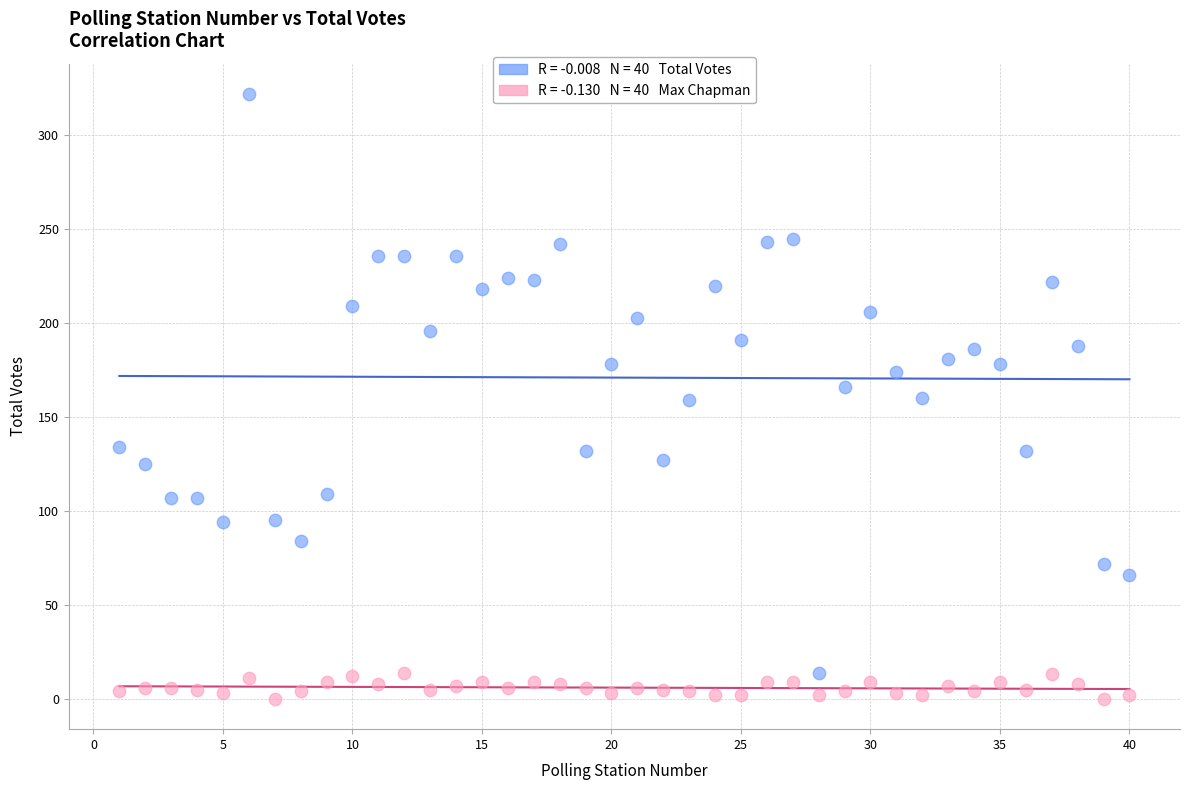

Across all data points, what is the range of Y values (max minus min)?

322